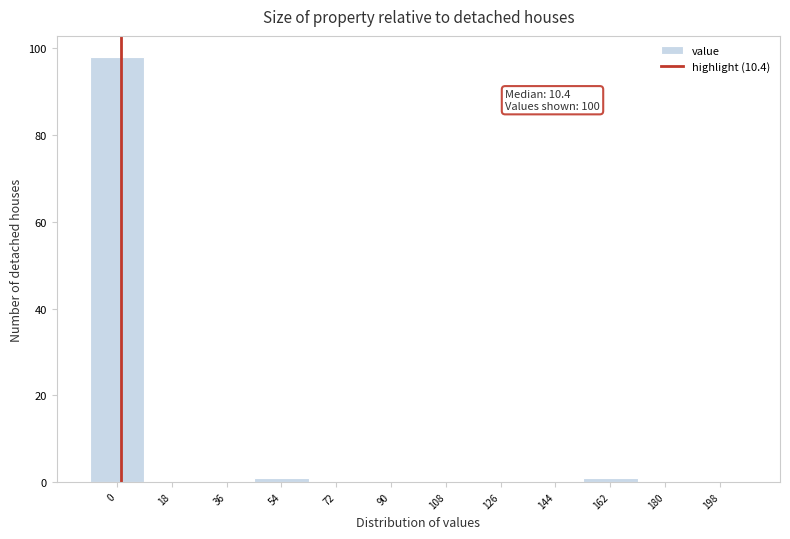

Reading left to right, extract all data points from this chart.

0=98	18=0	36=0	54=1	72=0	90=0	108=0	126=0	144=0	162=1	180=0	198=0